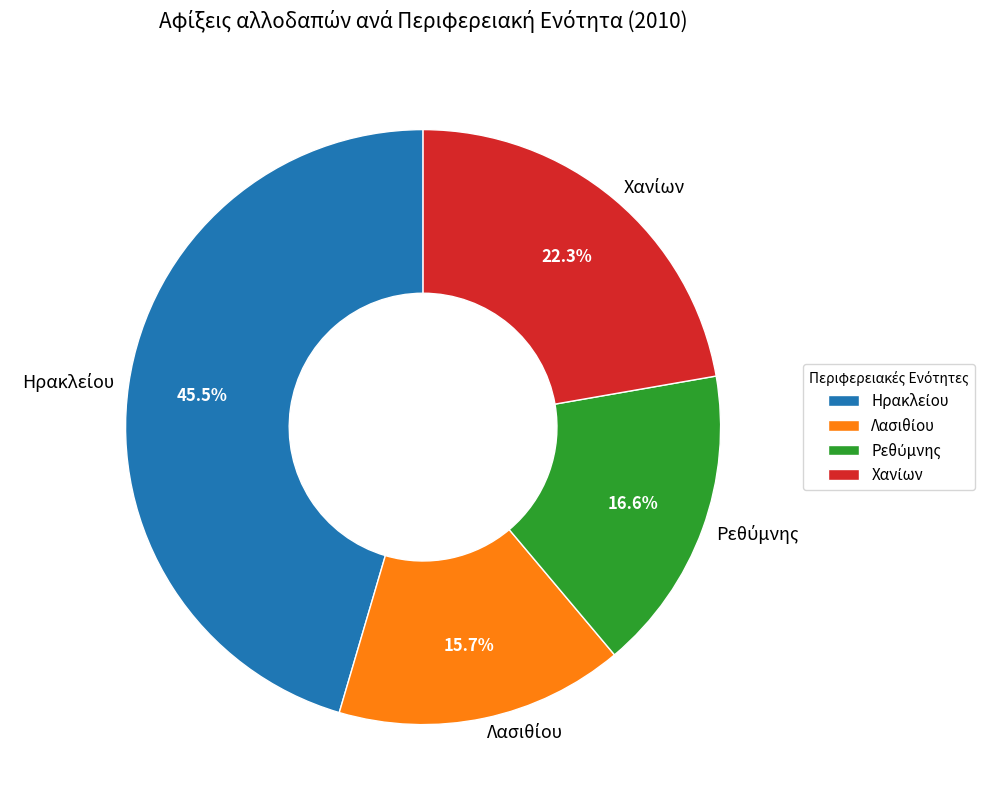

Is there a majority slice in this chart?

No